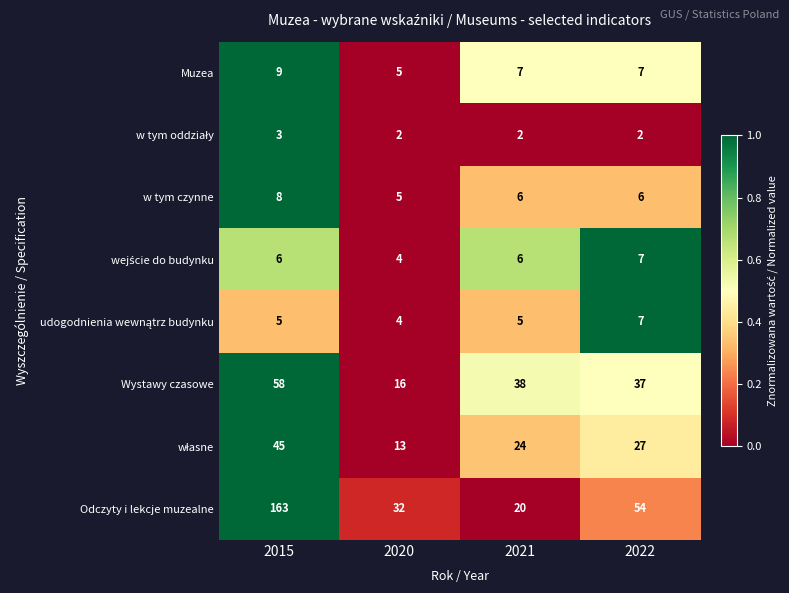

What is the difference between the maximum and second lowest values in the Odczyty i lekcje muzealne series?

131